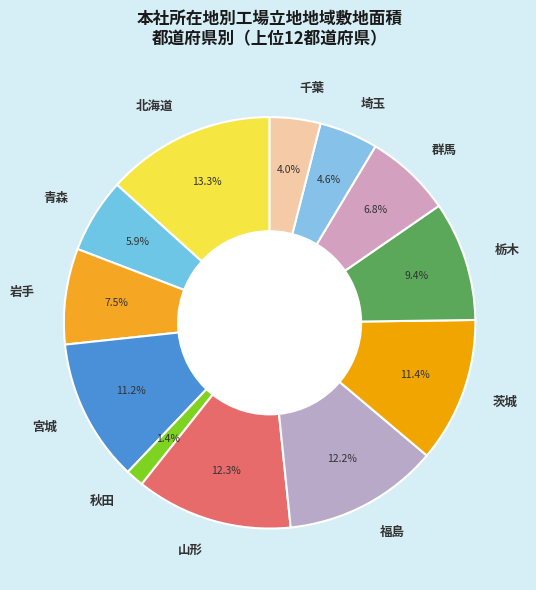

Which has a higher value, 岩手 or 青森?

岩手